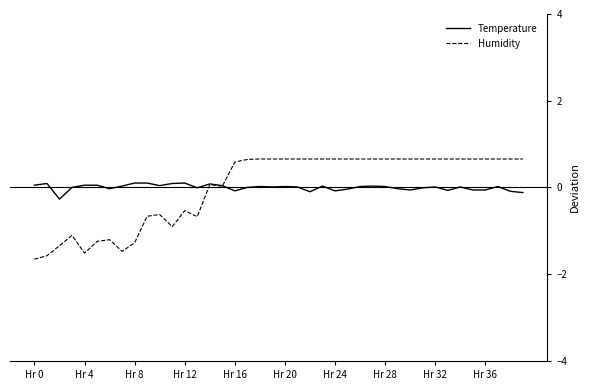

Which series has the largest range (max minus min)?

Humidity